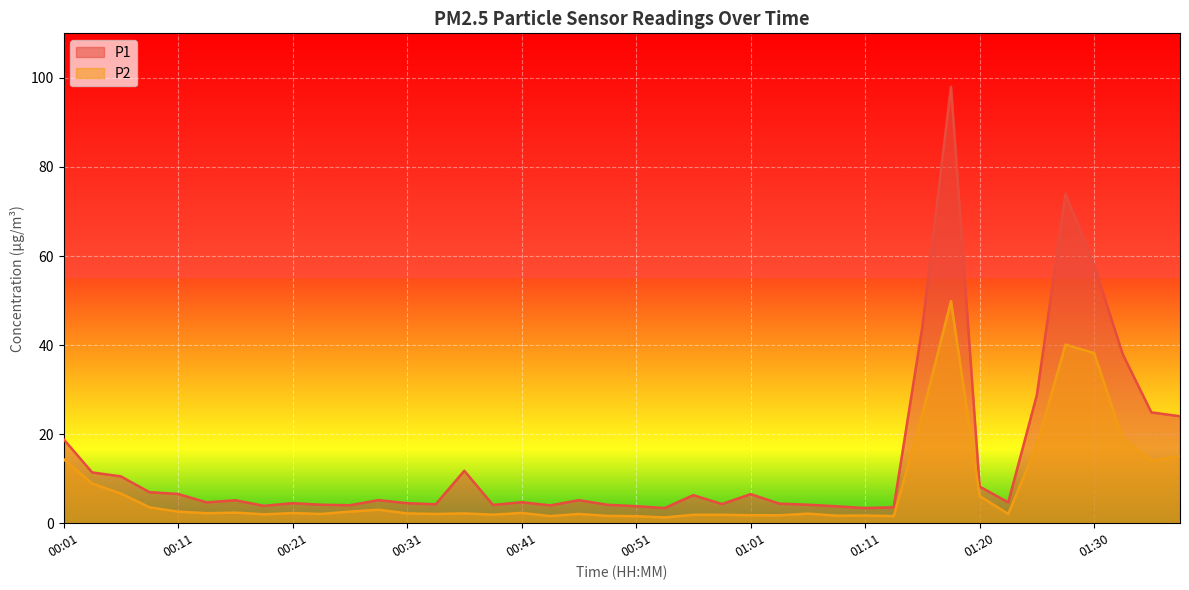

Reading right to left, extract all data points from this chart.

P1: 24.0	24.9	38.0	57.9	74.0	28.8	4.7	8.2	98.0	44.1	3.6	3.4	3.8	4.2	4.4	6.5	4.3	6.3	3.4	3.8	4.1	5.2	4.0	4.7	4.1	11.8	4.2	4.5	5.2	4.0	4.2	4.5	3.9	5.2	4.7	6.6	7.0	10.5	11.4	18.9
P2: 15.1	14.1	18.9	38.2	40.1	17.5	2.1	6.1	49.9	24.4	1.6	1.7	1.7	2.1	1.8	1.8	1.9	1.9	1.3	1.6	1.6	2.1	1.6	2.3	1.9	2.2	2.1	2.2	3.0	2.6	2.1	2.3	2.0	2.4	2.2	2.6	3.6	6.7	8.9	14.4